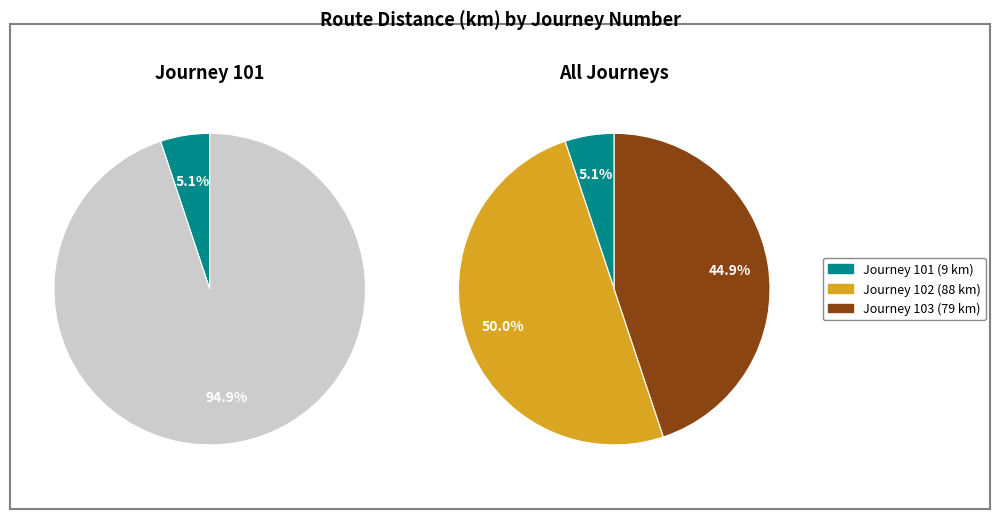

To the nearest percent, what is the combined percentage of 101 and 102?

55%